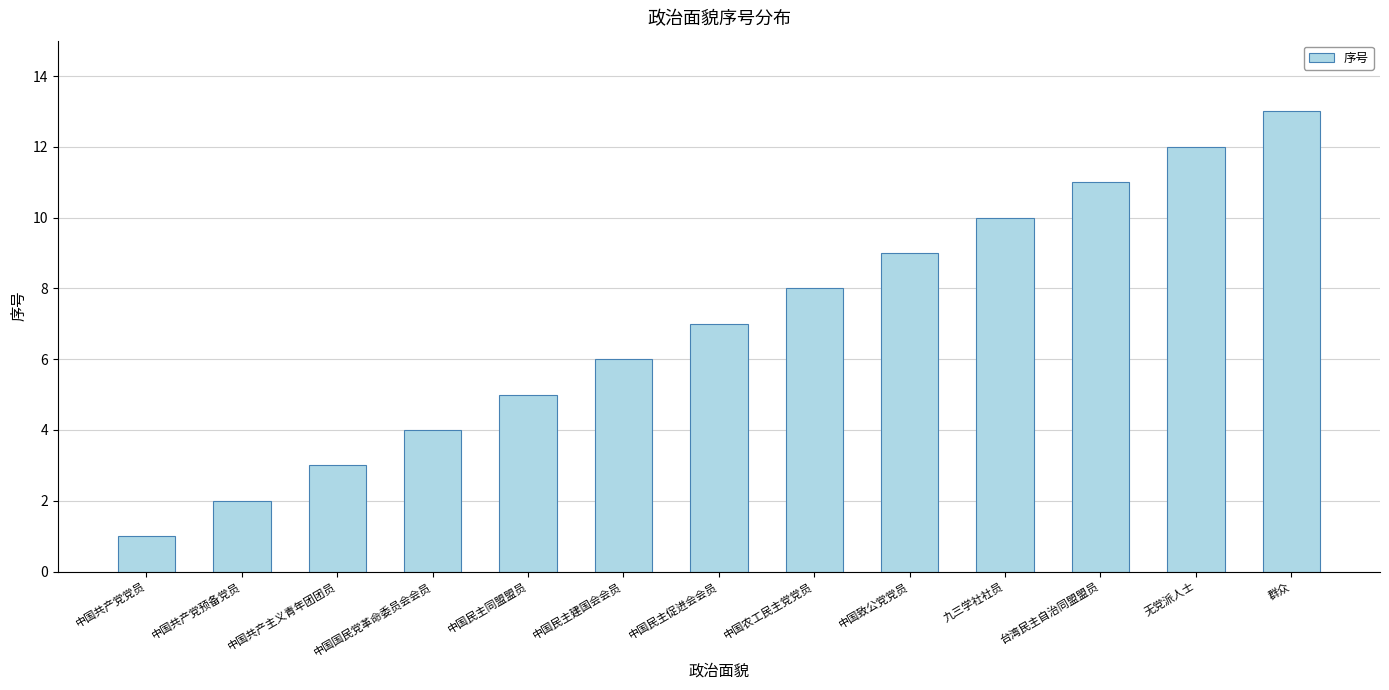

Where is the data nearest to the value 7?

中国民主促进会会员